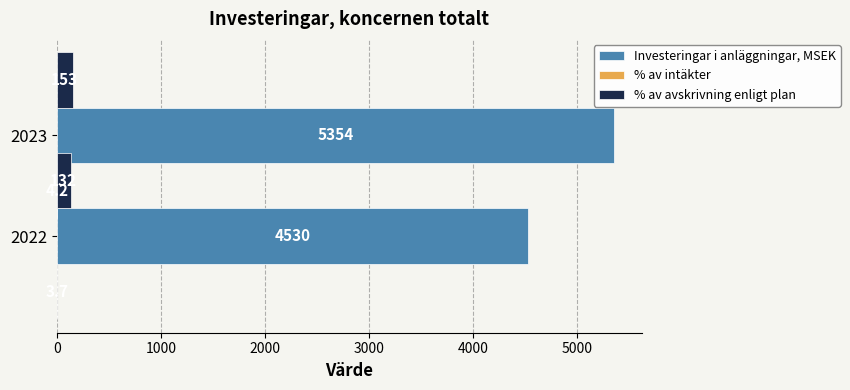

Reading left to right, extract all data points from this chart.

Investeringar i anläggningar, MSEK: 4530.0	5354.0
% av intäkter: 3.7	4.2
% av avskrivning enligt plan: 132.0	153.0